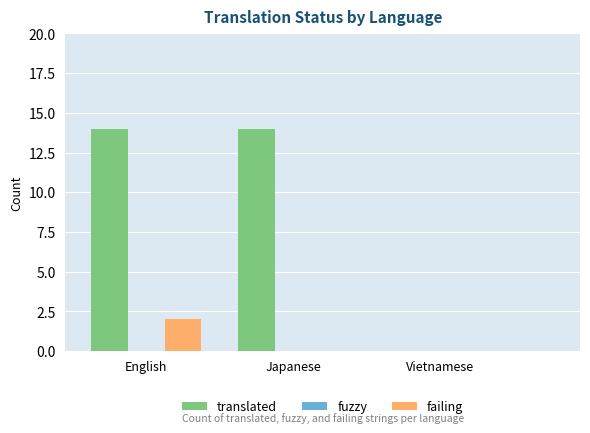

What is the spread (max minus min) of values at English?

12